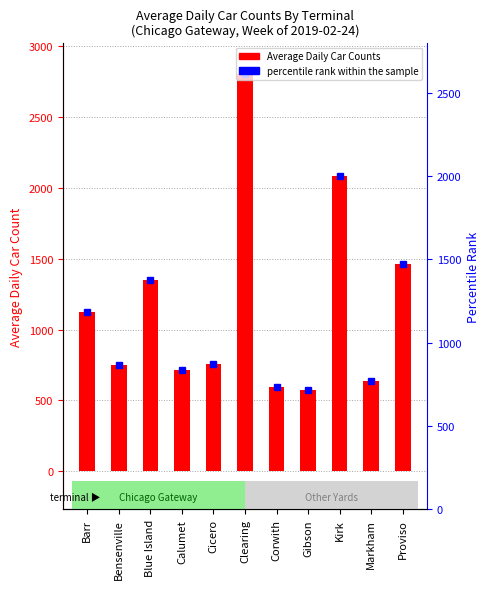

What is the ratio of the value at Clearing to the value at Corwith?

4.7